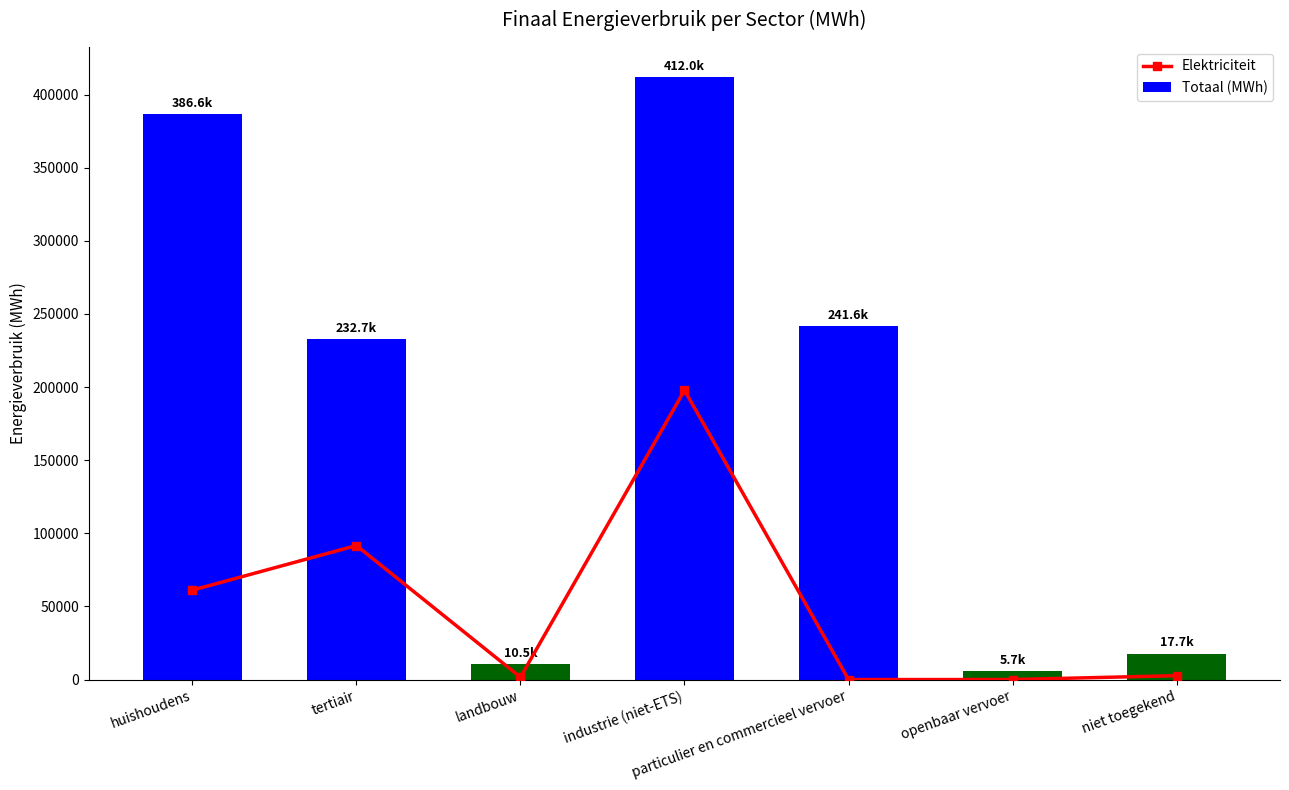

Where is Totaal (MWh) nearest to the value 208854?

tertiair